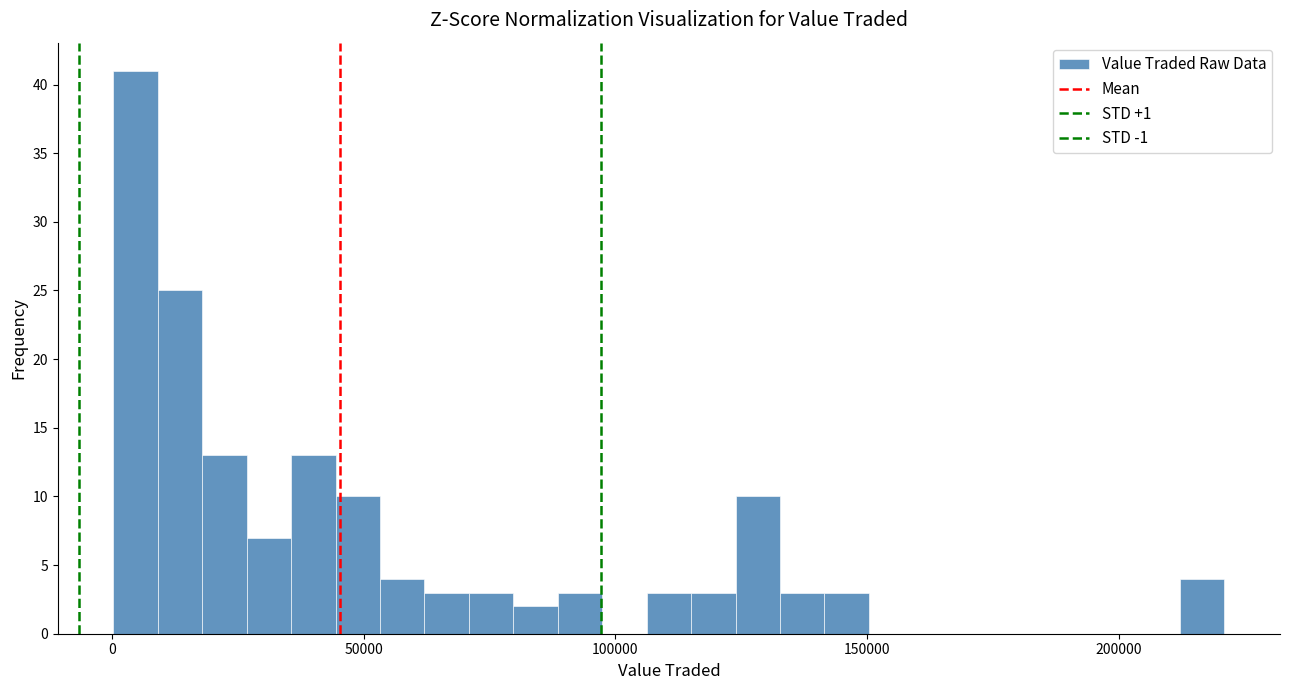

Around what value on the x-axis is the tallest bar? Give the approximate position of its centre, as read against the axis.

5000